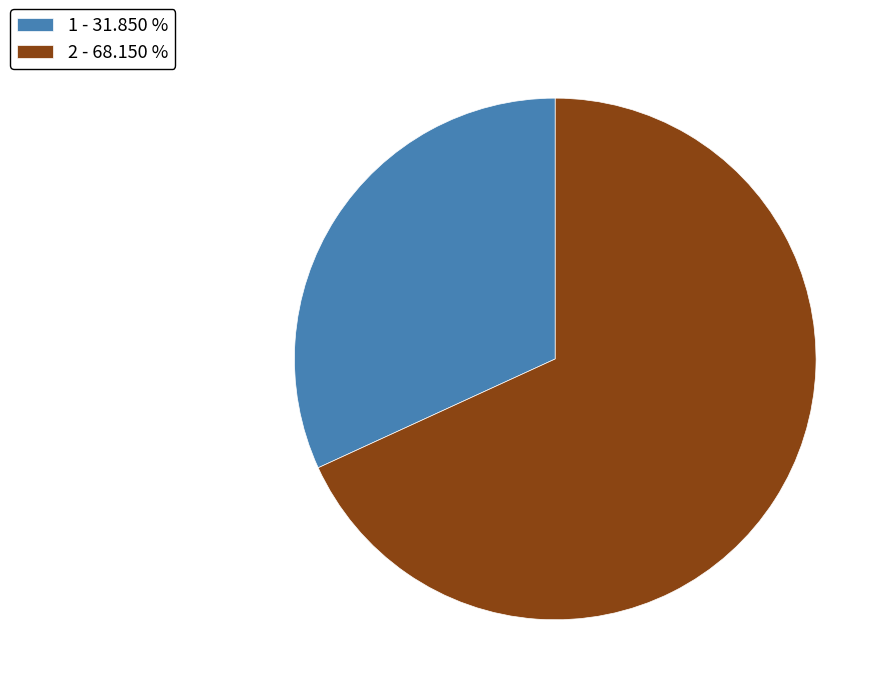

Approximately how many times larger is the value at 1 - 31.850 % compared to 2 - 68.150 %?

0.5